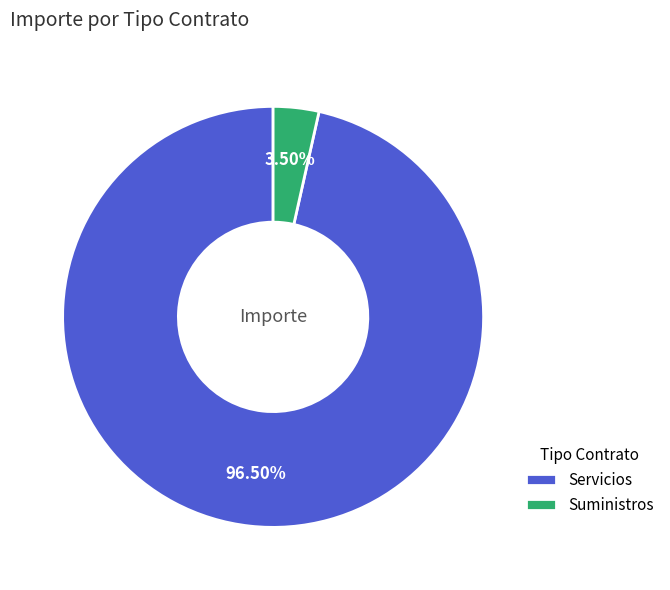

Which category has the smallest portion of the pie?

Suministros